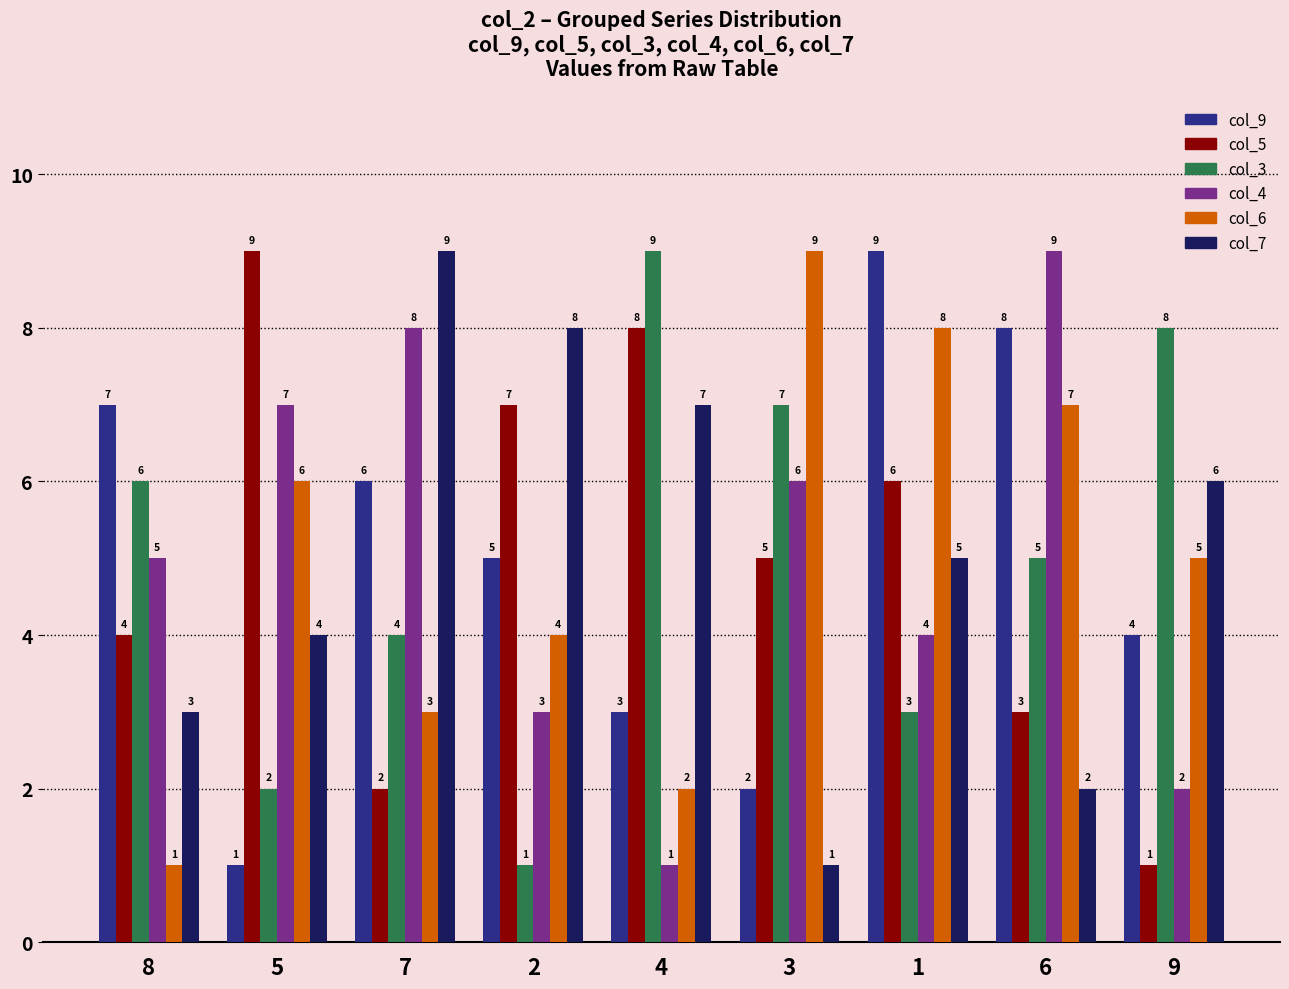

What is the average value of the col_6 series?

5